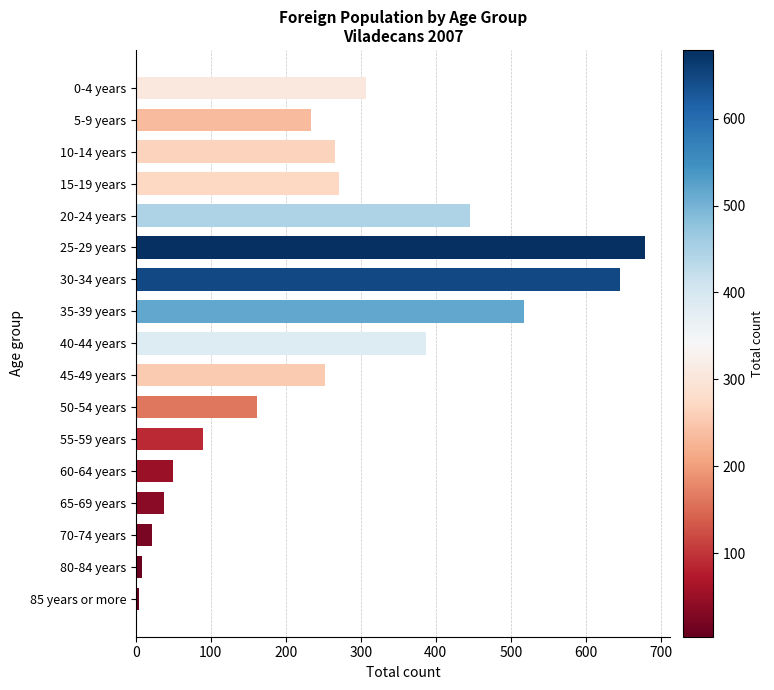

Reading top to bottom, what are all the values shown in this chart?

307	234	265	271	446	679	645	518	387	252	161	90	49	37	21	8	4